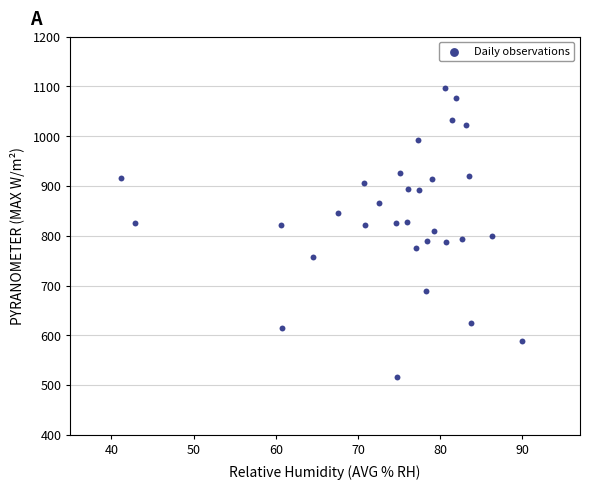

What is the range of Y values (max minus min)?

580.0